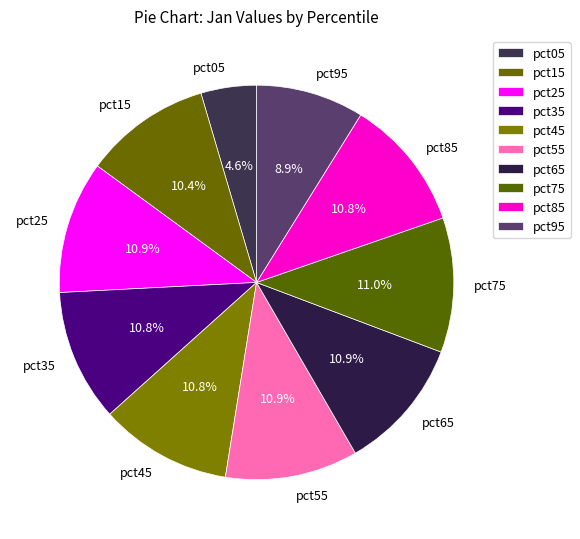

What percentage is NOT represented by pct95?

91.1%